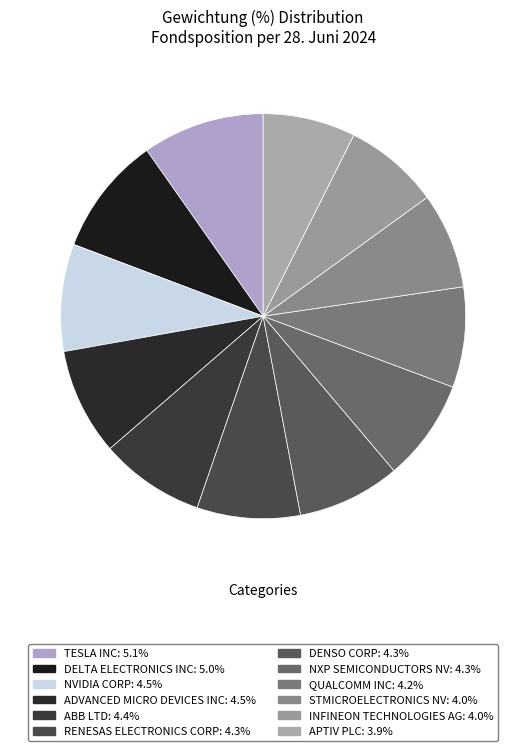

What percentage is the DENSO CORP slice, to the nearest percent?

8%